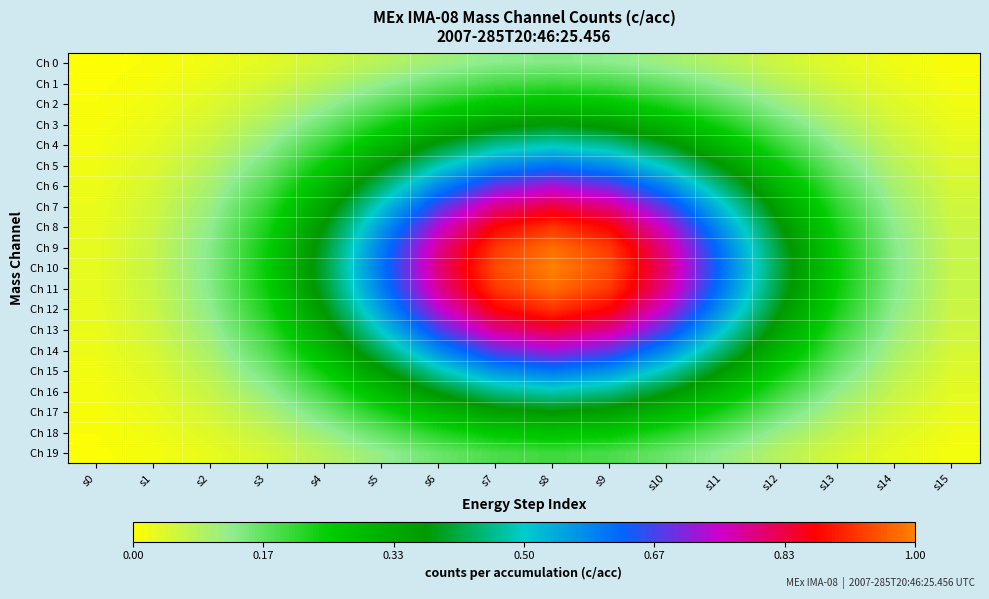

How many distinct data groups are displayed?

20